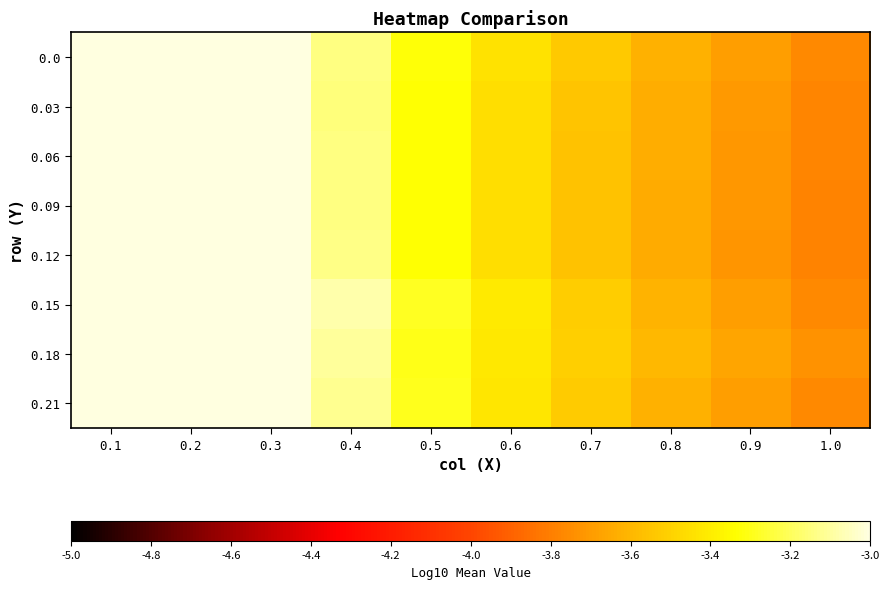

How many distinct data groups are displayed?

8